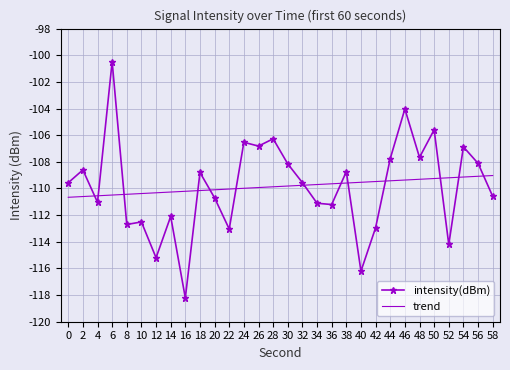

Which series has the largest range (max minus min)?

intensity(dBm)